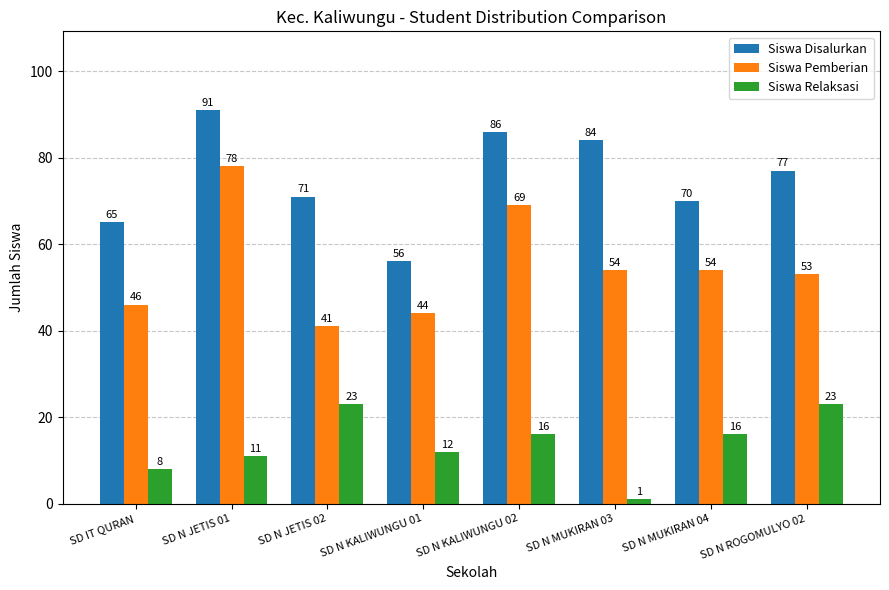

At which label does Siswa Relaksasi first exceed 16?

SD N JETIS 02